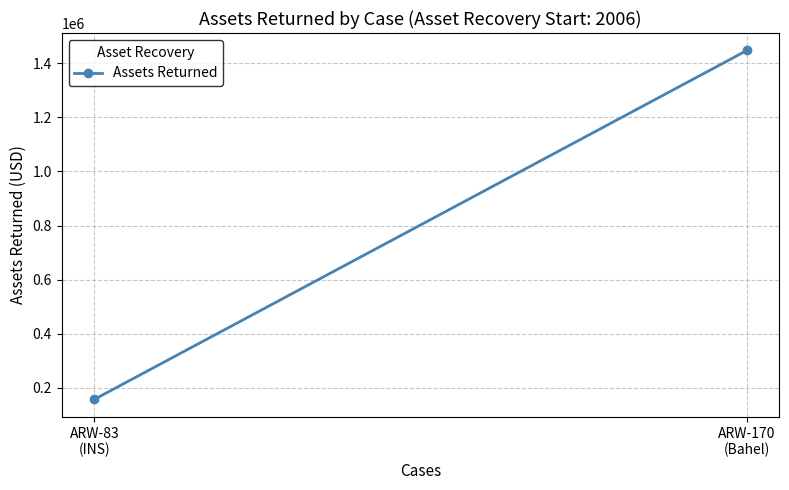

What is the label of the 1st point from the left?

ARW-83
(INS)